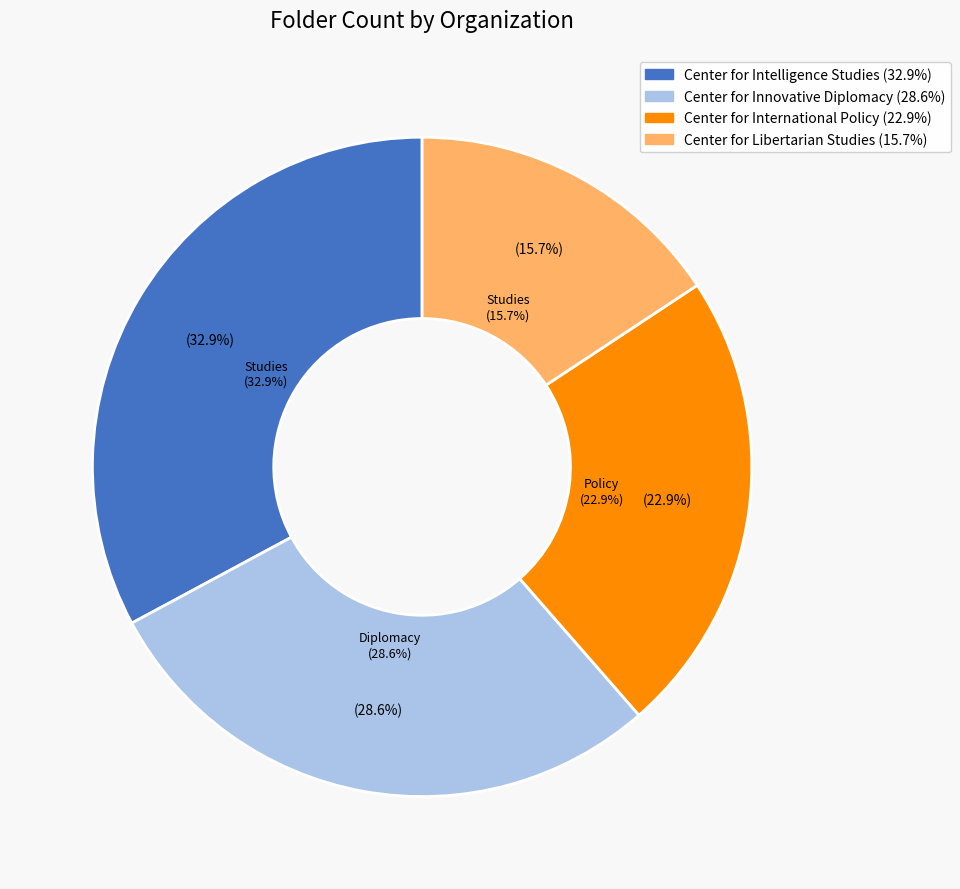

What is the change in value from Center for International Policy to Center for Libertarian Studies?

-5